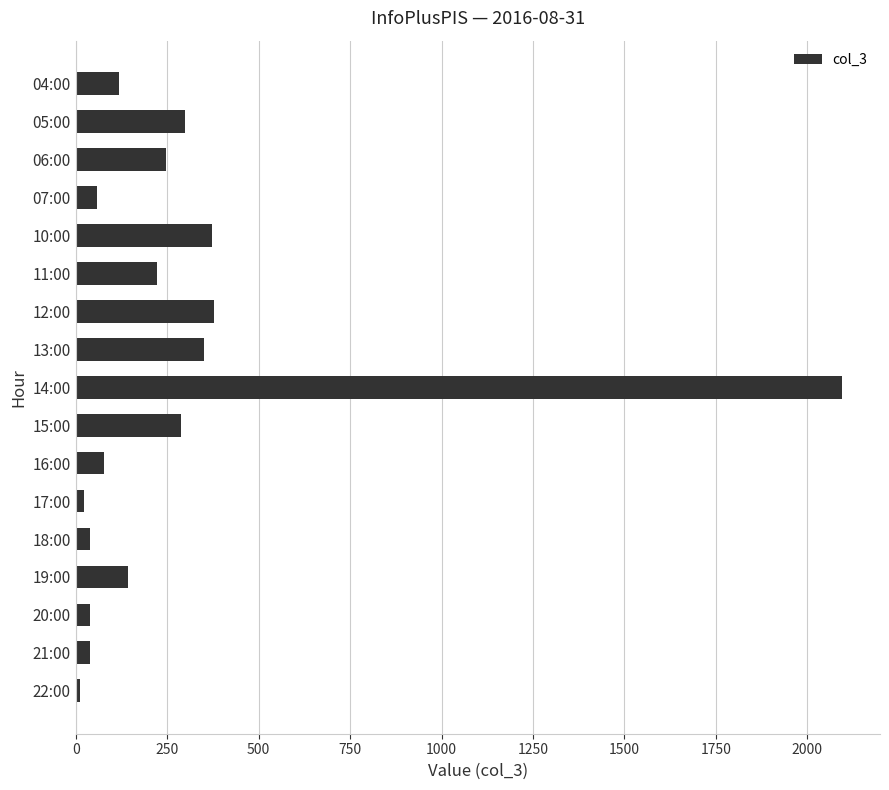

Are the bars grouped side by side (vs. stacked)?

No